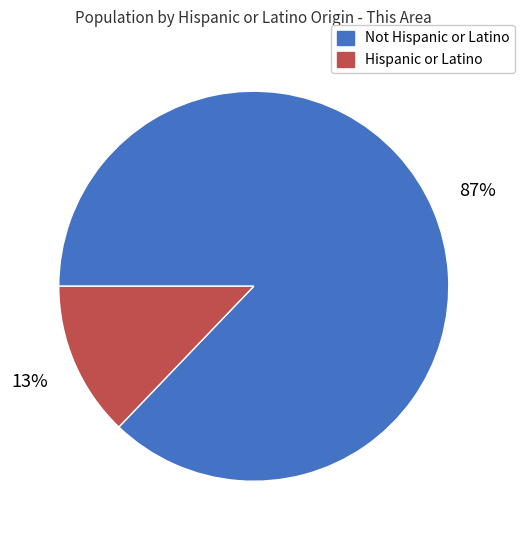

Is the sum of Not Hispanic or Latino and Hispanic or Latino greater than half?

Yes